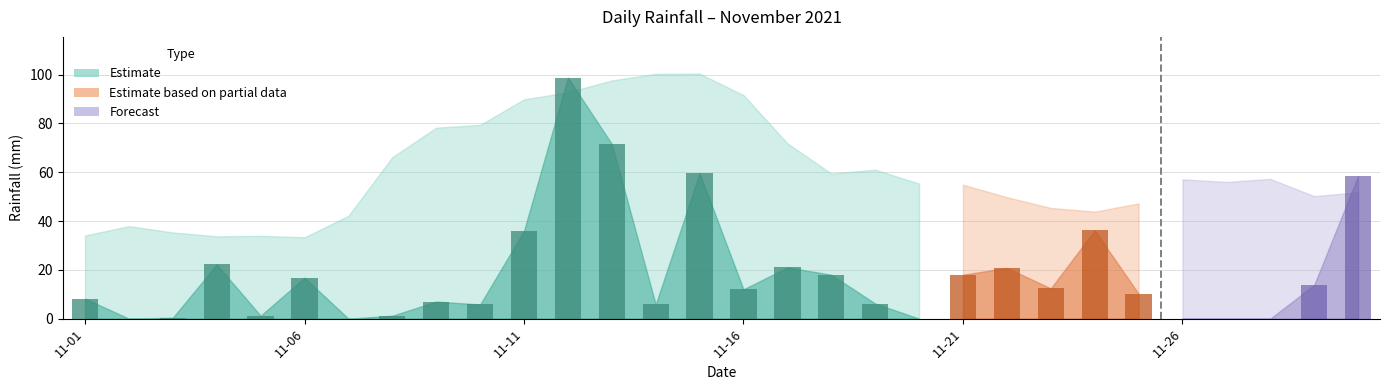

List the labels in order of value, smallest first.

2021-11-02, 2021-11-07, 2021-11-20, 2021-11-26, 2021-11-27, 2021-11-28, 2021-11-03, 2021-11-05, 2021-11-08, 2021-11-10, 2021-11-14, 2021-11-19, 2021-11-09, 2021-11-01, 2021-11-25, 2021-11-16, 2021-11-23, 2021-11-29, 2021-11-06, 2021-11-18, 2021-11-21, 2021-11-22, 2021-11-17, 2021-11-04, 2021-11-11, 2021-11-24, 2021-11-30, 2021-11-15, 2021-11-13, 2021-11-12